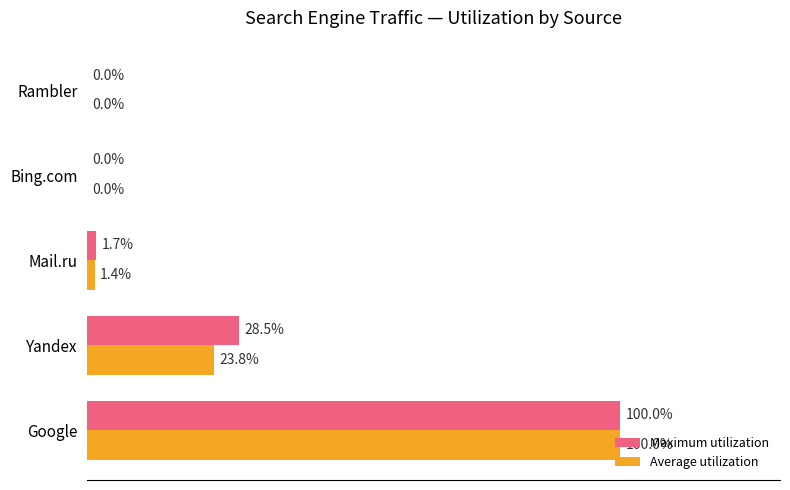

Which series has the largest total across all categories?

Maximum utilization